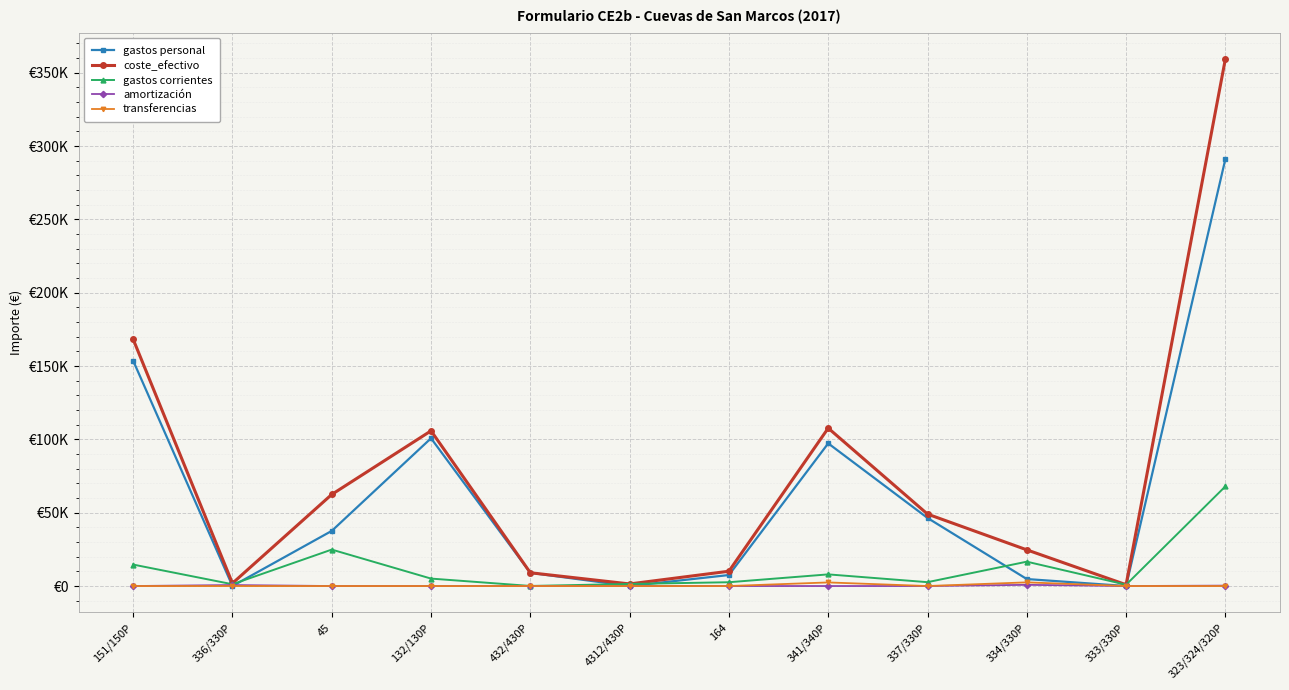

Is this an area chart (filled region under the line)?

No